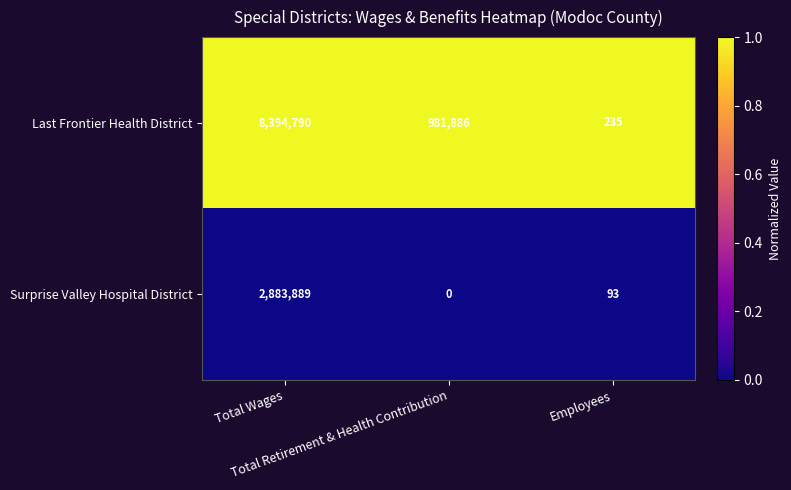

What is the average value of the Surprise Valley Hospital District series?

961327